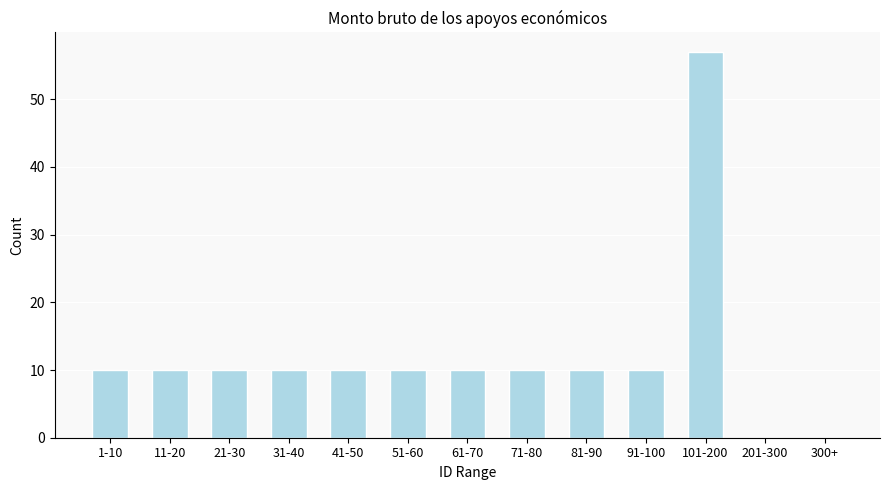

Reading left to right, list all the values displayed in this chart.

1-10=10	11-20=10	21-30=10	31-40=10	41-50=10	51-60=10	61-70=10	71-80=10	81-90=10	91-100=10	101-200=57	201-300=0	300+=0